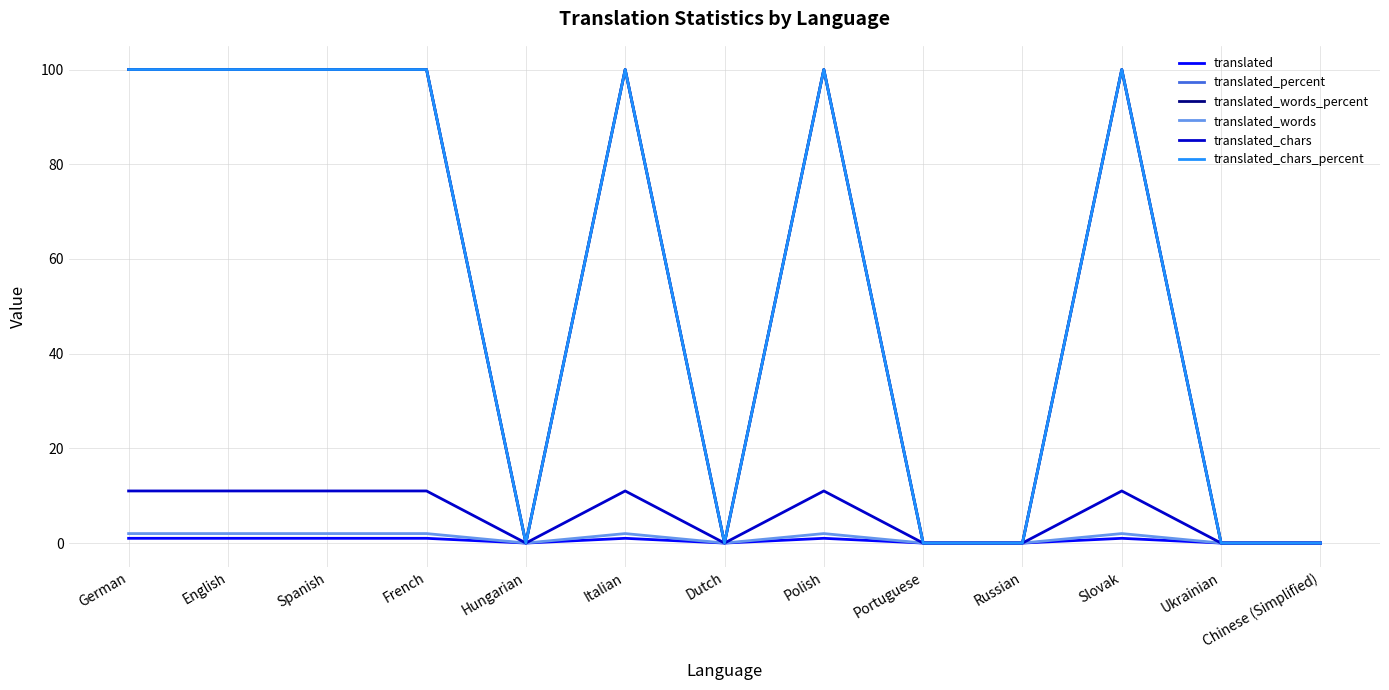

Which series has the largest total across all categories?

translated_percent